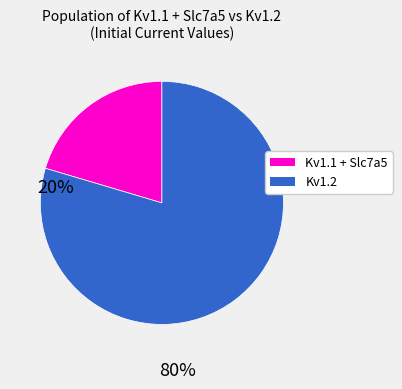

Does Kv1.2 account for over 50% of the chart?

Yes